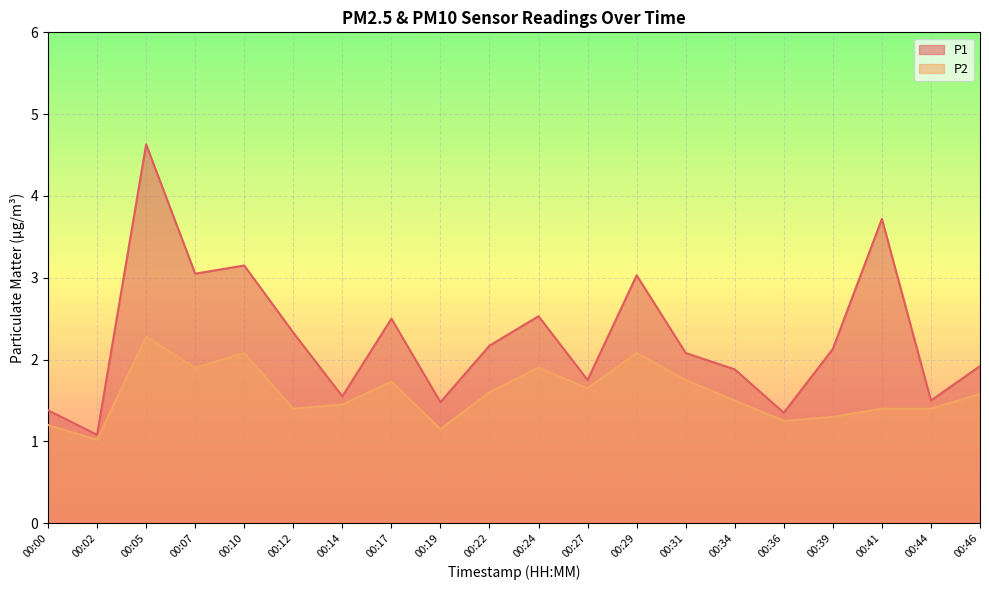

List the series in order of their peak value, lowest first.

P2, P1